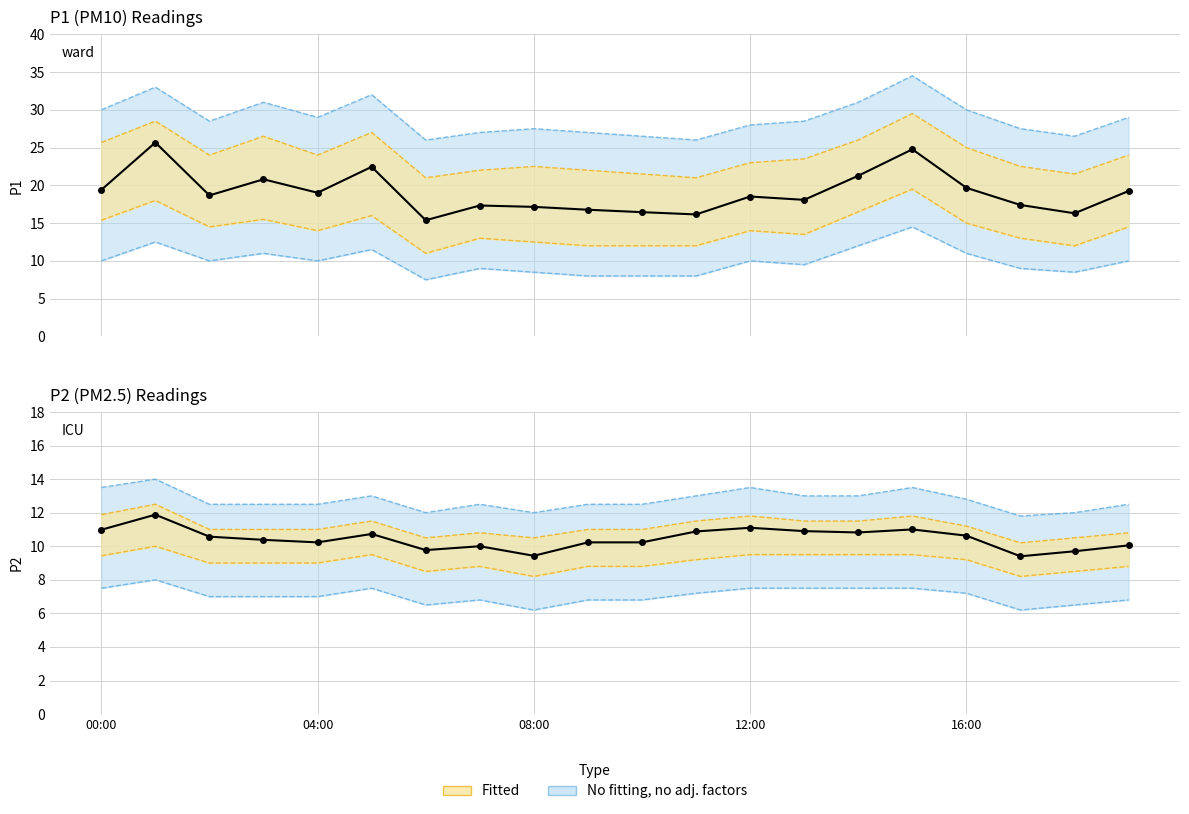

Is it true that P2 observed equals 15.8 at 04:00?

False